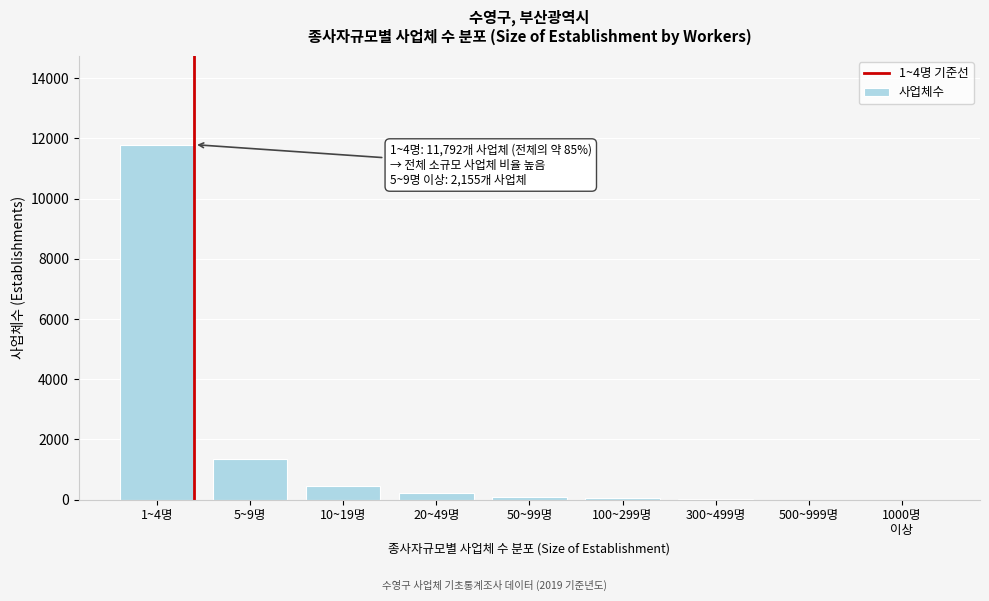

What is the sum of all values?

13947